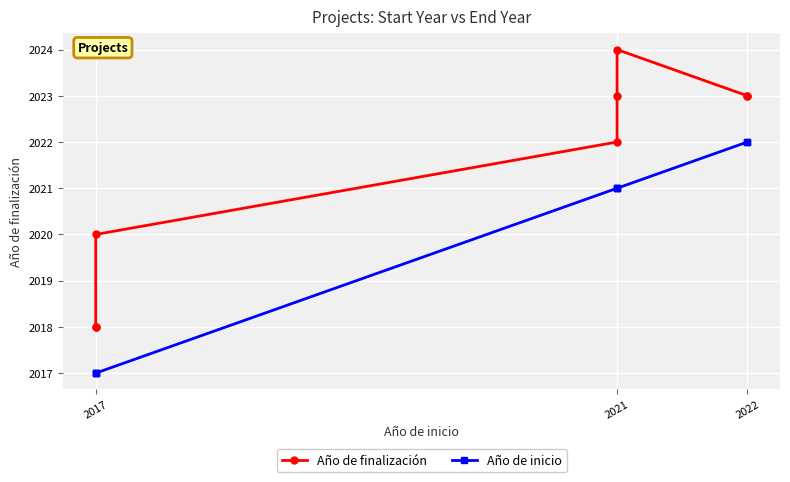

What is the highest value of the Año de finalización series?

2024